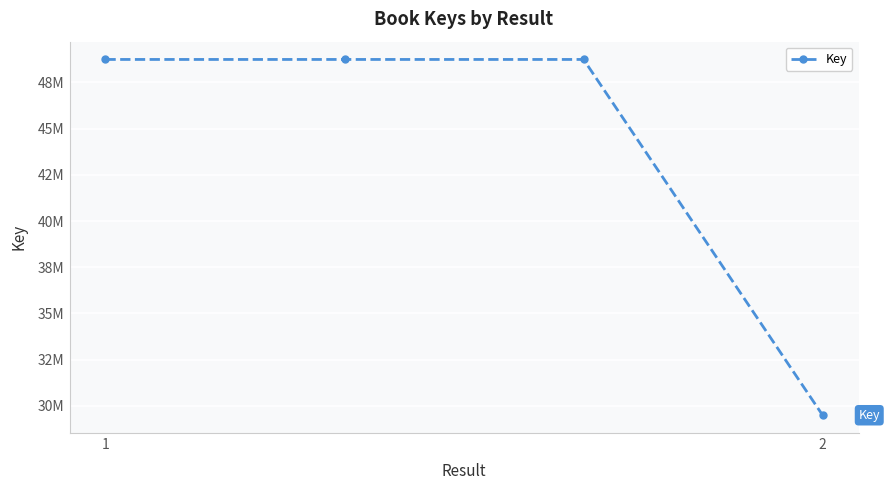

Is this an area chart (filled region under the line)?

No